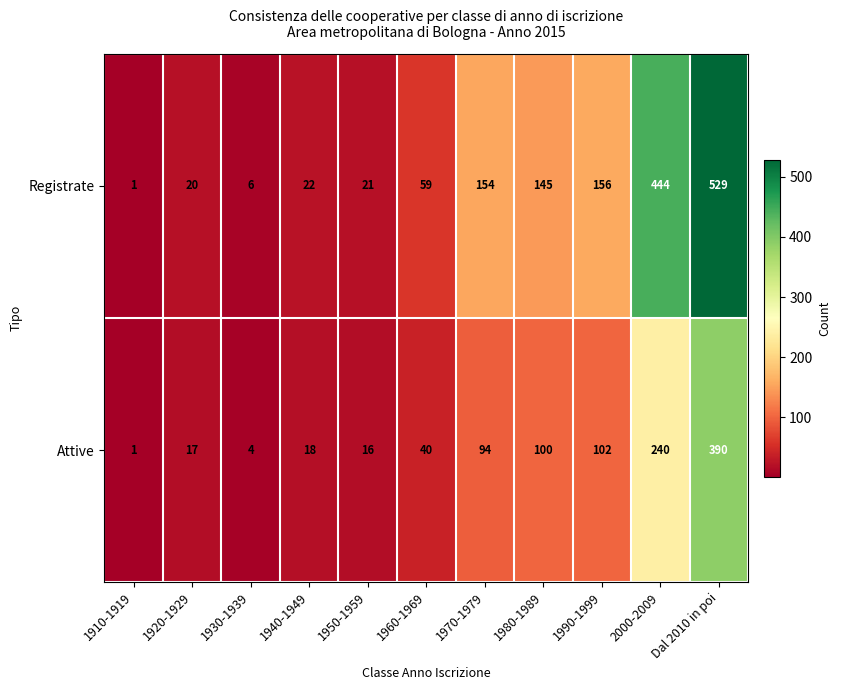

What value does the Attive series have at Dal 2010 in poi, to the nearest 10?

390